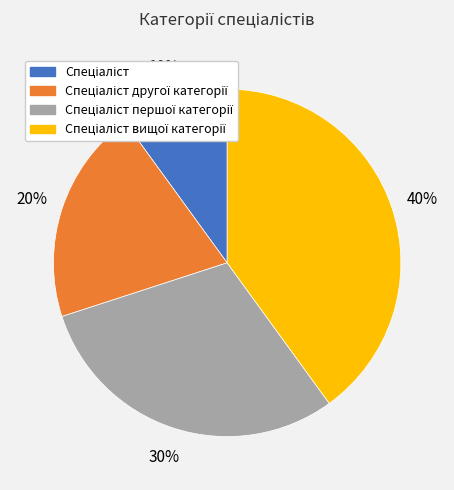

To the nearest percent, what is the difference between the largest and smallest slice percentages?

30%